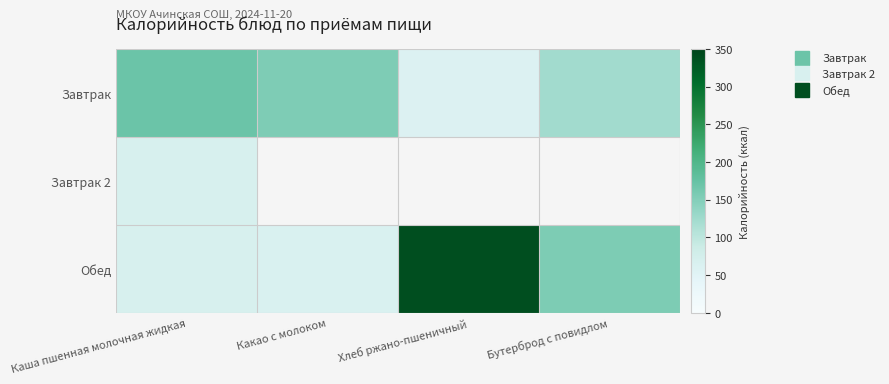

Count the number of categories in the chart.

4